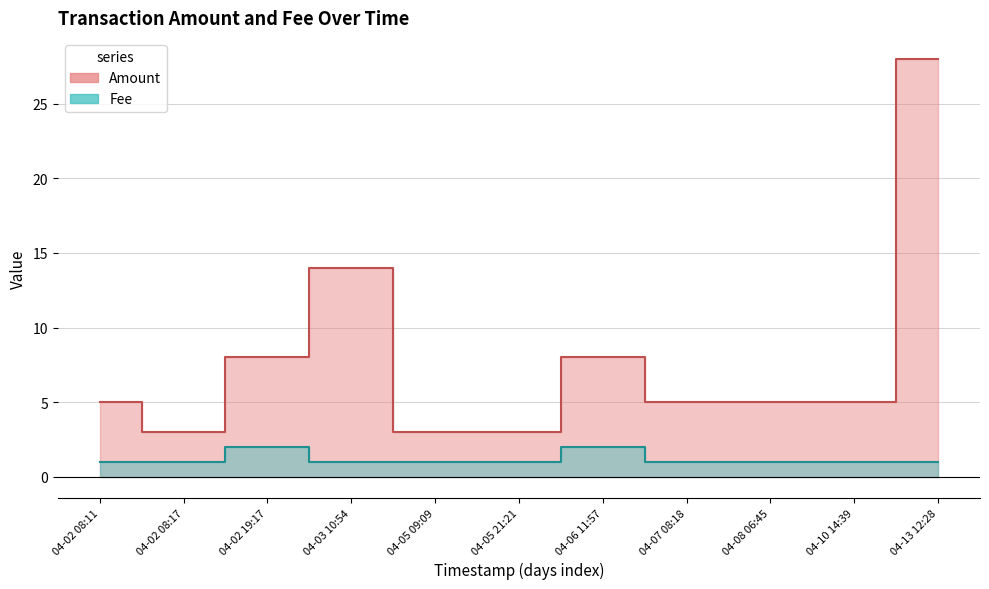

What is the highest value of the Fee series?

2